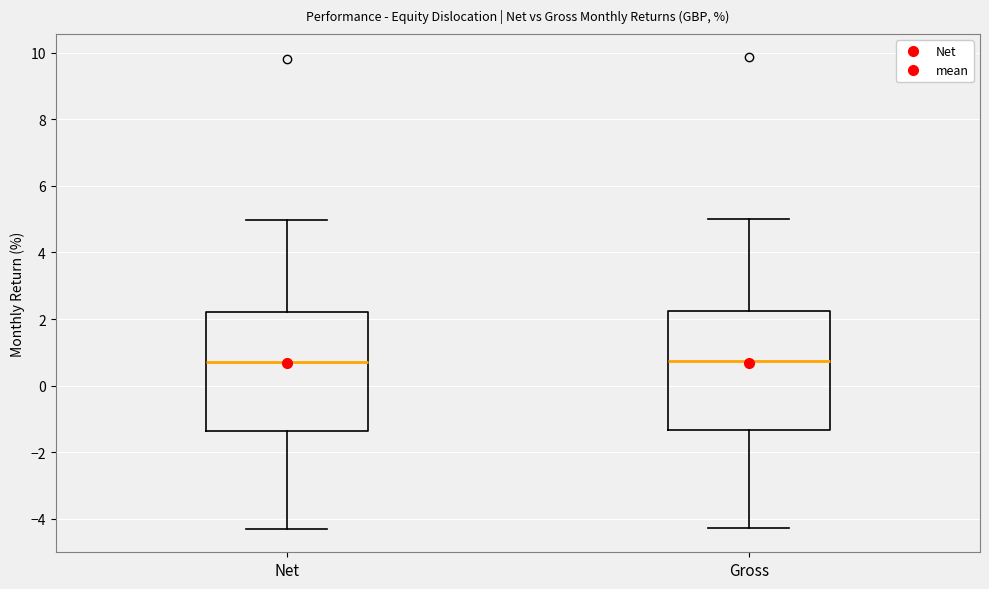

Reading left to right, transcribe this box plot: for each box, give where its median line is, the range the box spans, and where its two whiskers end, as read against the y-axis. The values are not printed on the chart, so give them approximately, as read against the axis.

Net: median 0.8, box -1.4 to 2.2, whiskers -4.2 to 5.0
Gross: median 0.8, box -1.4 to 2.2, whiskers -4.2 to 5.0